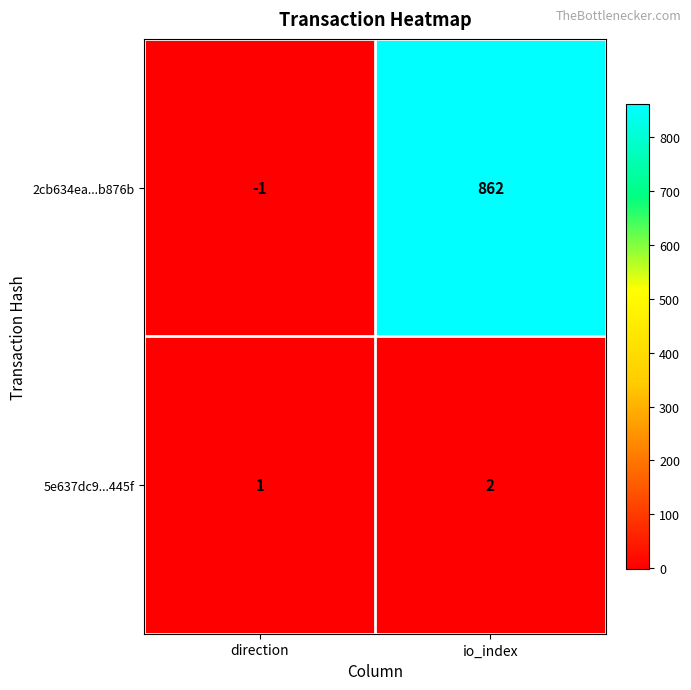

Rank the series by their average value, from lowest to highest.

5e637dc9...445f, 2cb634ea...b876b